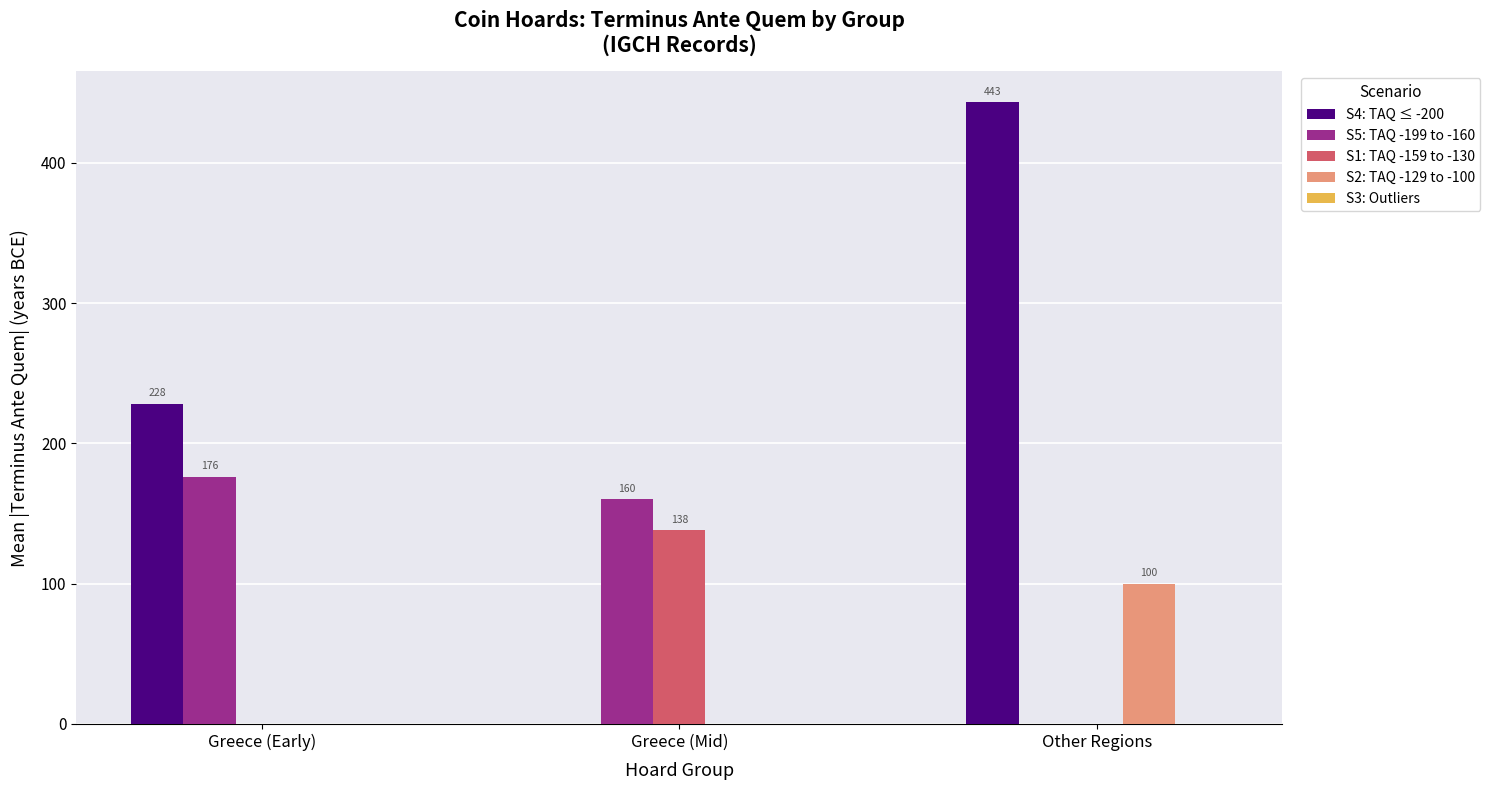

What is the sum of the S2: TAQ -129 to -100 values at Other Regions and Greece (Early)?

100